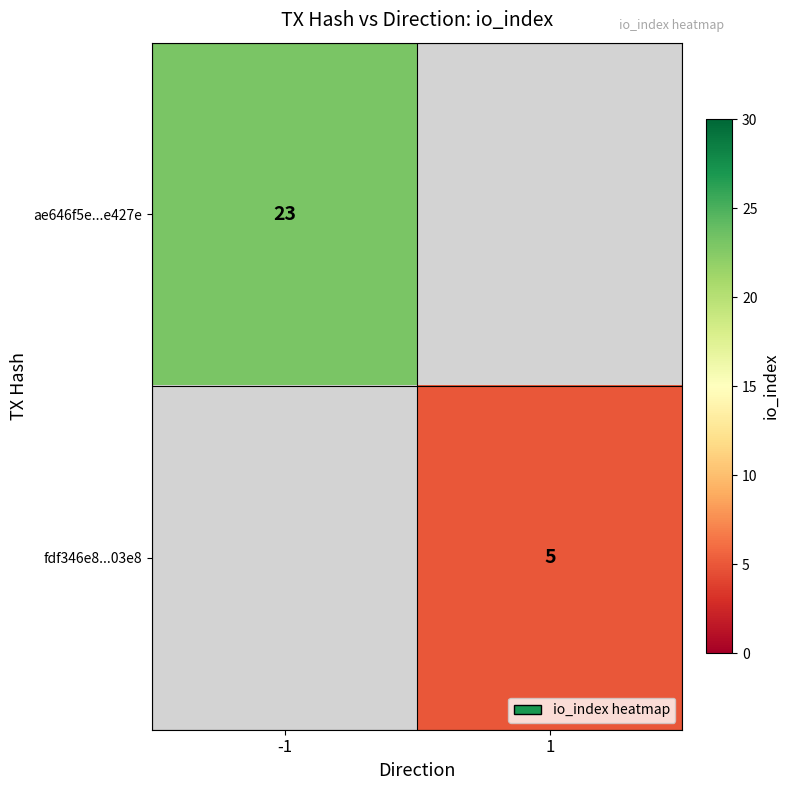

The value of ae646f5e...e427e at -1 is 23. True or false?

True